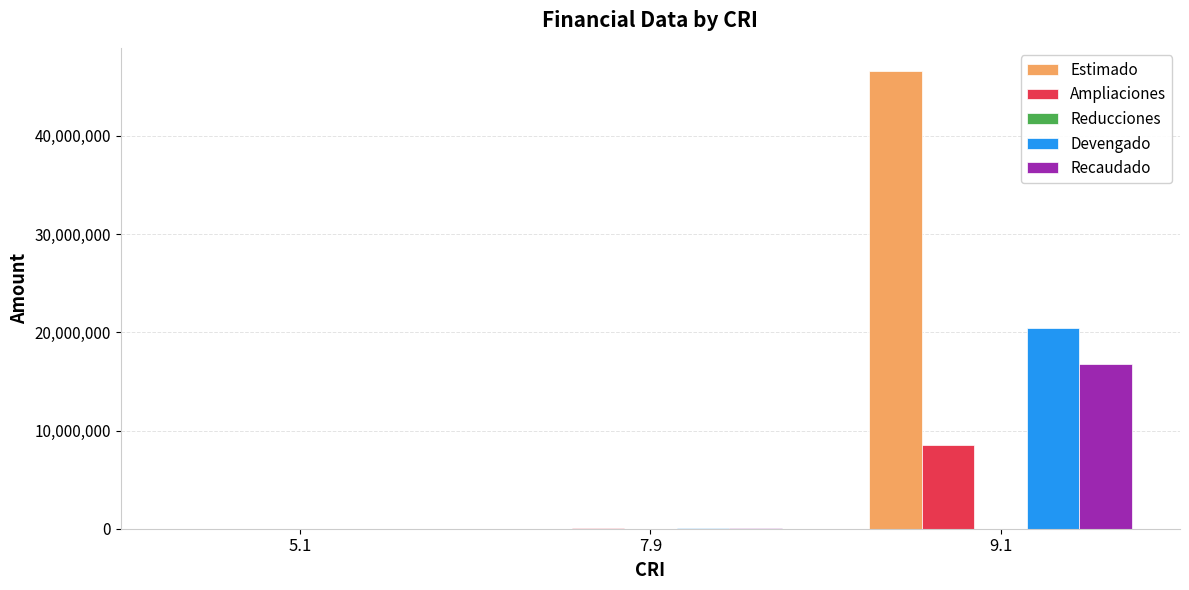

What is the sum of all Estimado values?

46642556.0